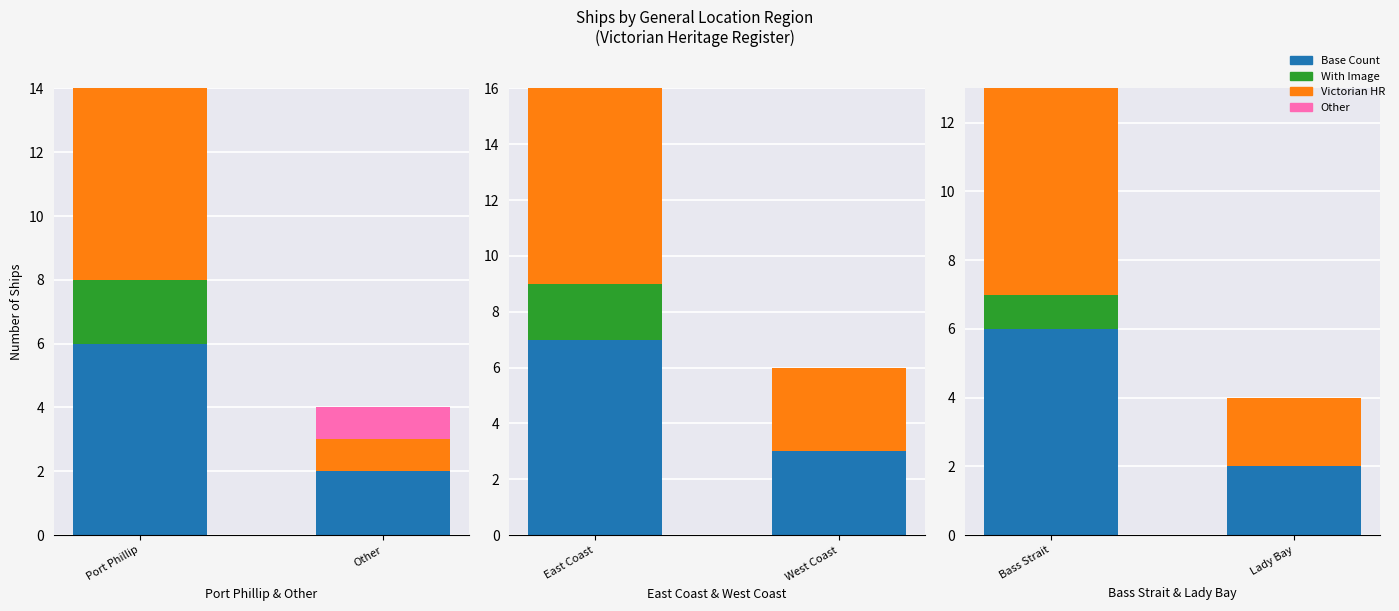

What is the difference between the highest and lowest values at Lady Bay?

2